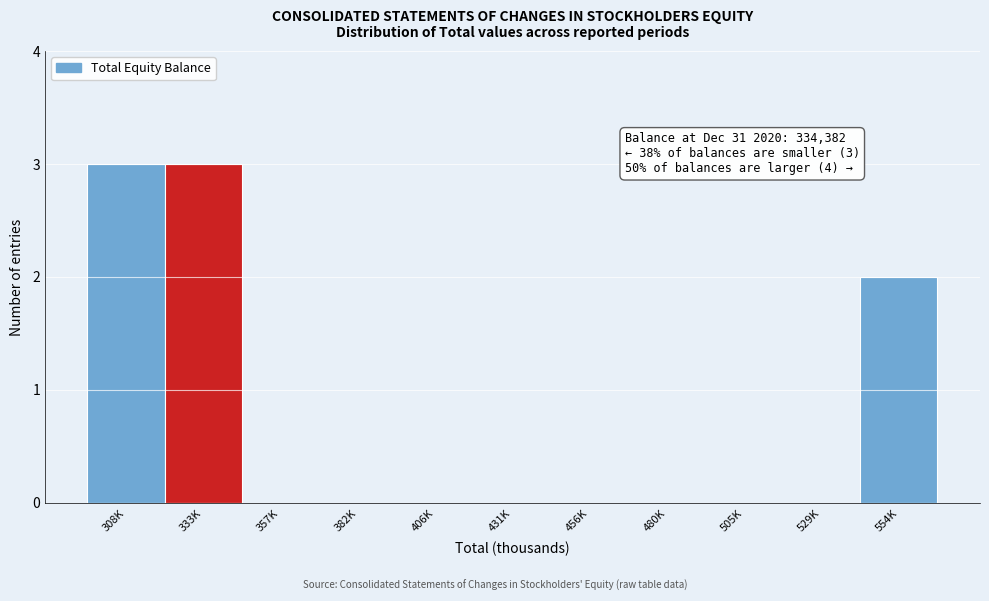

Reading left to right, what are all the values shown in this chart?

308K=3	333K=3	357K=0	382K=0	406K=0	431K=0	456K=0	480K=0	505K=0	529K=0	554K=2